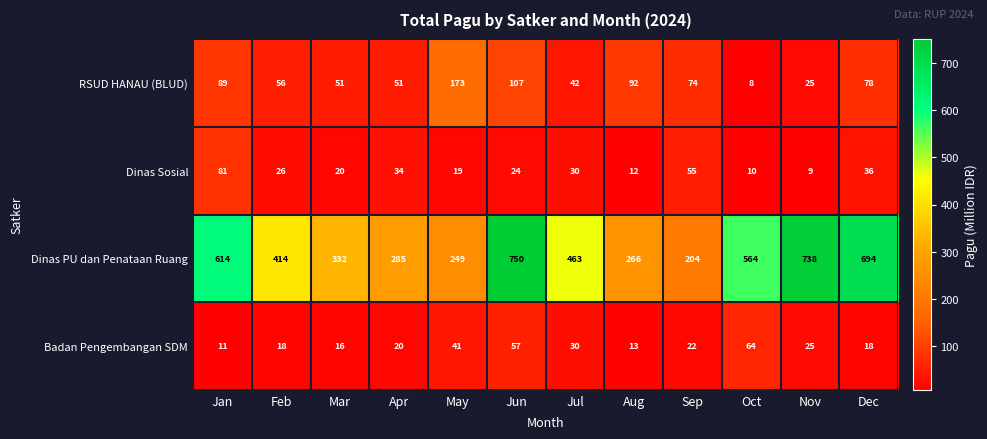

What is the spread (max minus min) of values at Feb?

396